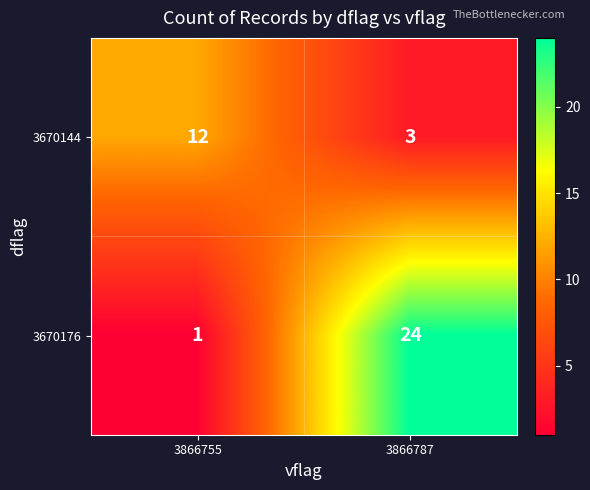

Is it true that 3670176 equals 1 at 3866755?

True